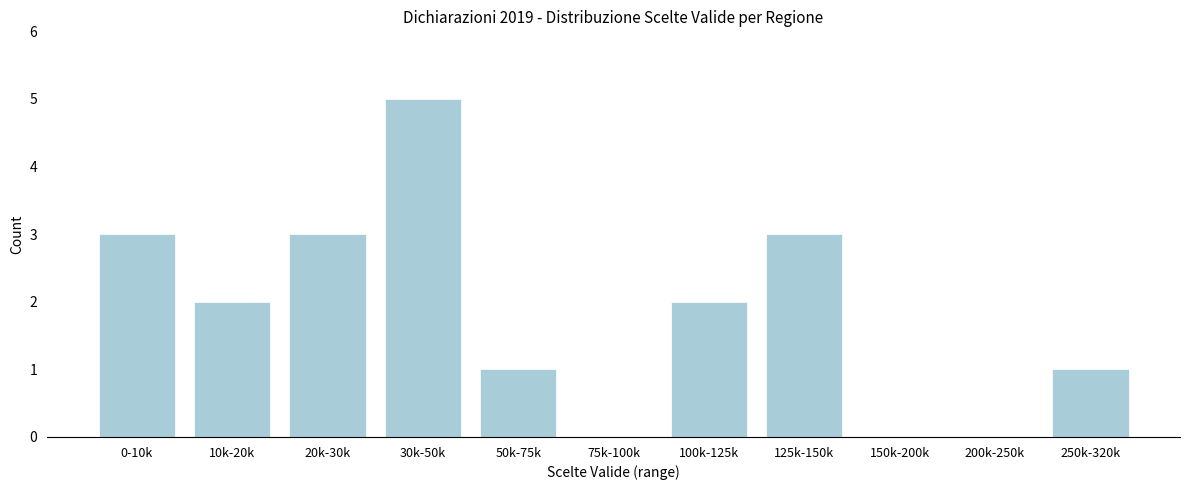

Reading left to right, list all the values displayed in this chart.

0-10k=3	10k-20k=2	20k-30k=3	30k-50k=5	50k-75k=1	75k-100k=0	100k-125k=2	125k-150k=3	150k-200k=0	200k-250k=0	250k-320k=1